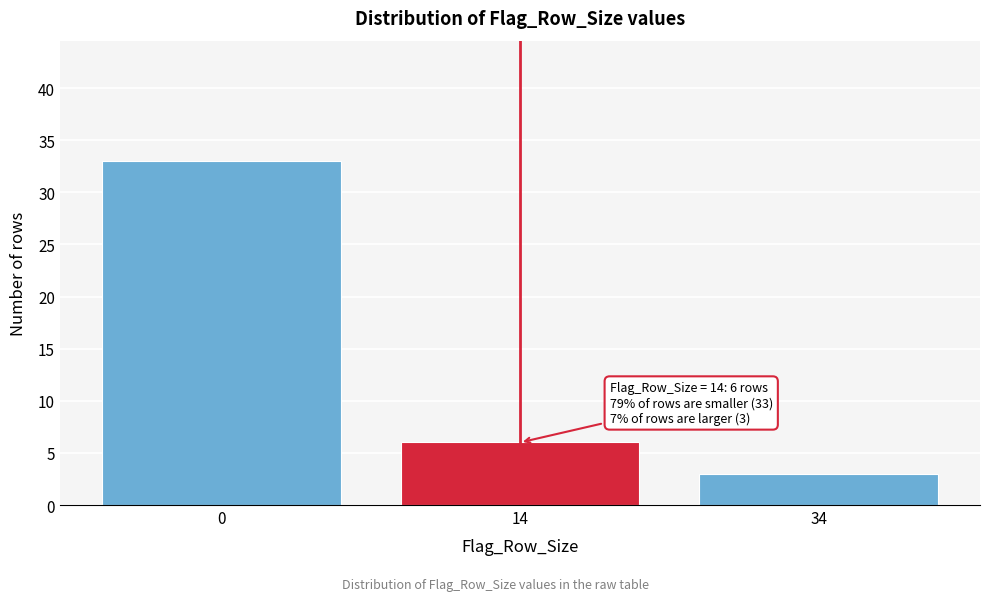

Reading left to right, extract all data points from this chart.

0=33	14=6	34=3